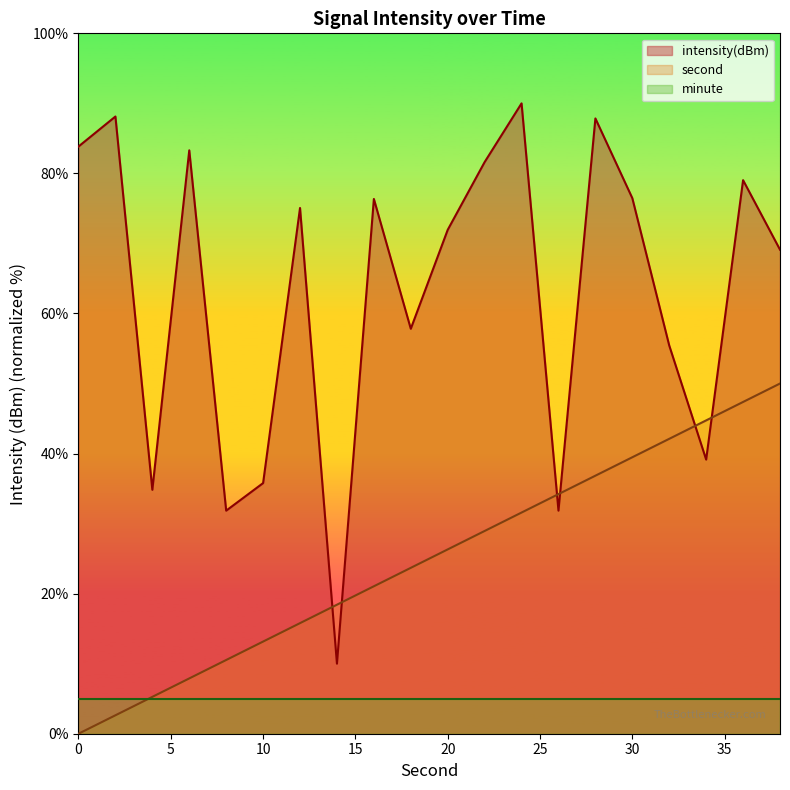

What is the sum of all second values?

500.0